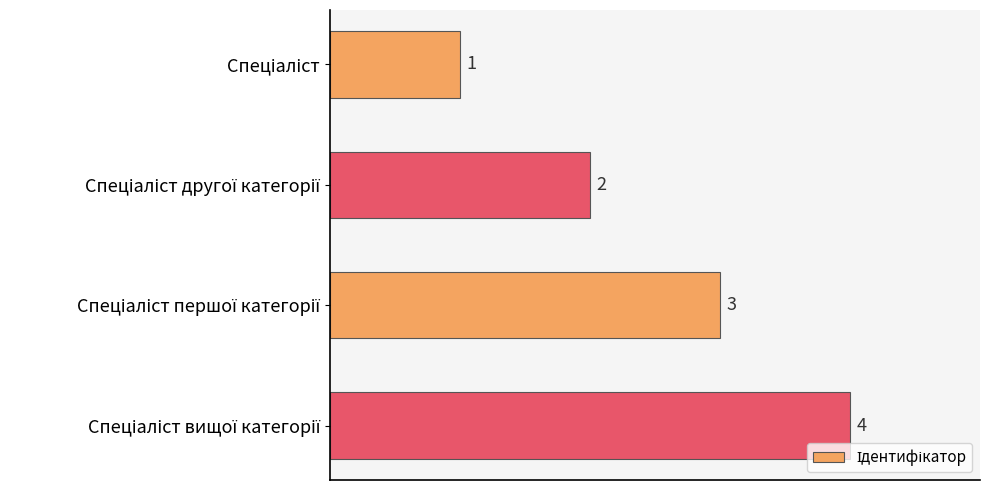

What is the value of the 1st bar from the top?

1